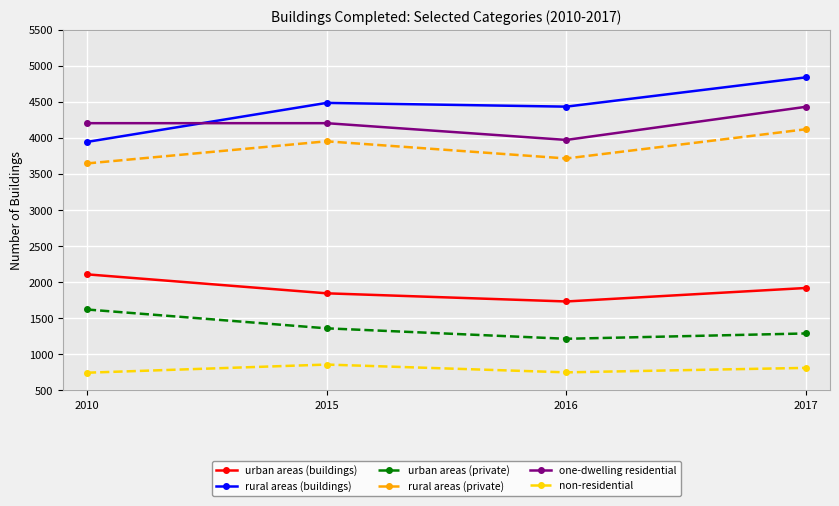

True or false: urban areas (private) and rural areas (buildings) cross at least once.

False